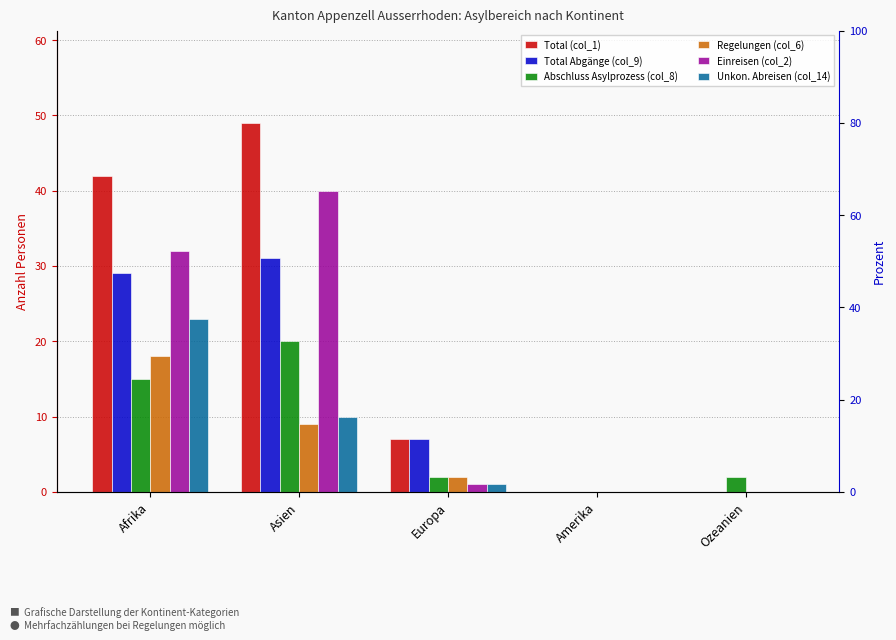

What is the label of the 3rd bar from the left?

Europa